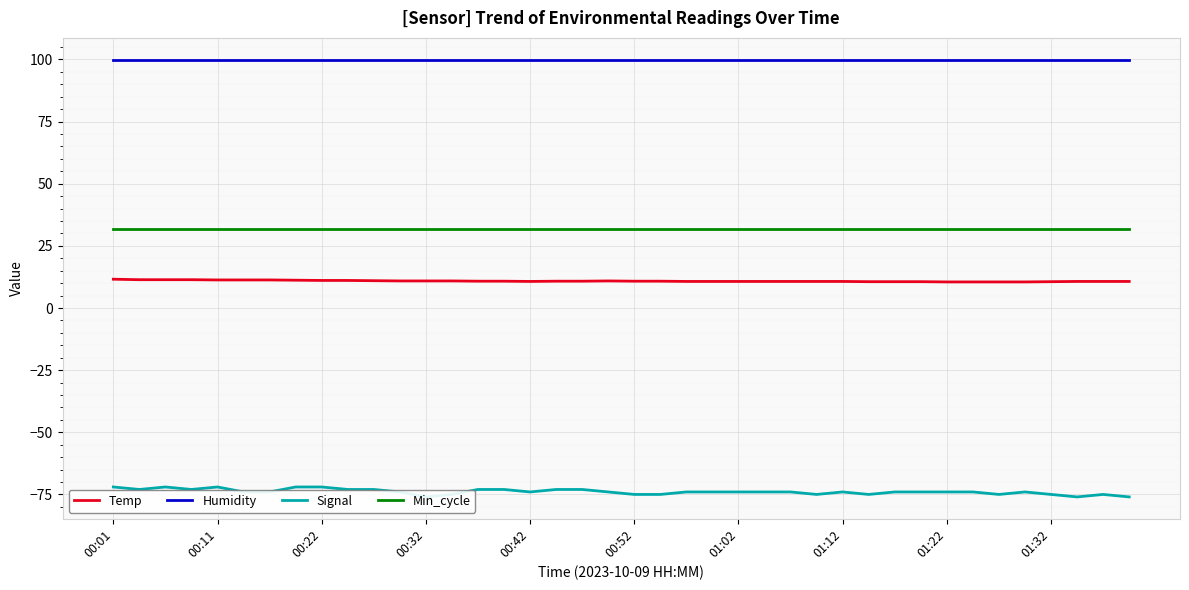

True or false: Temp and Humidity cross at least once.

False